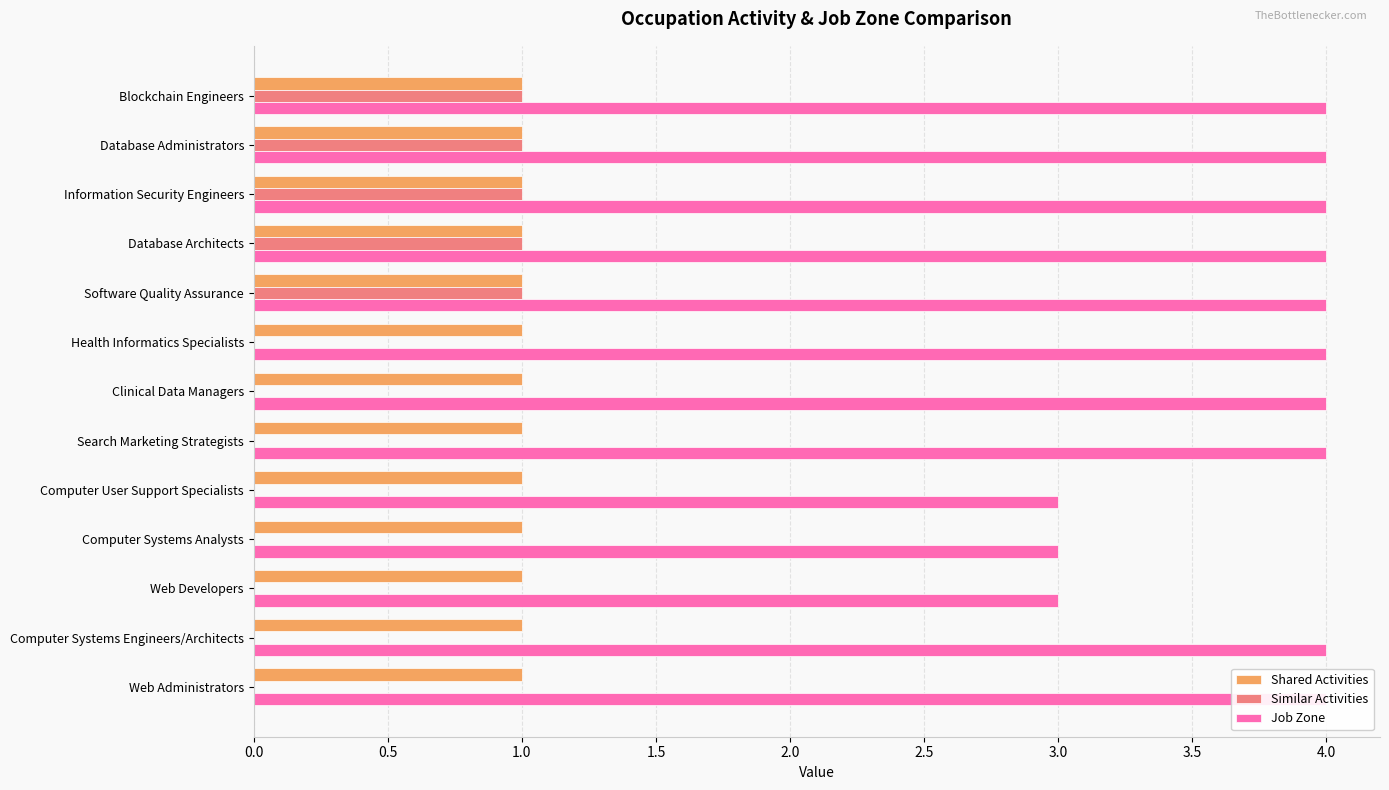

The value of Job Zone at Computer User Support Specialists is 1.9. True or false?

False